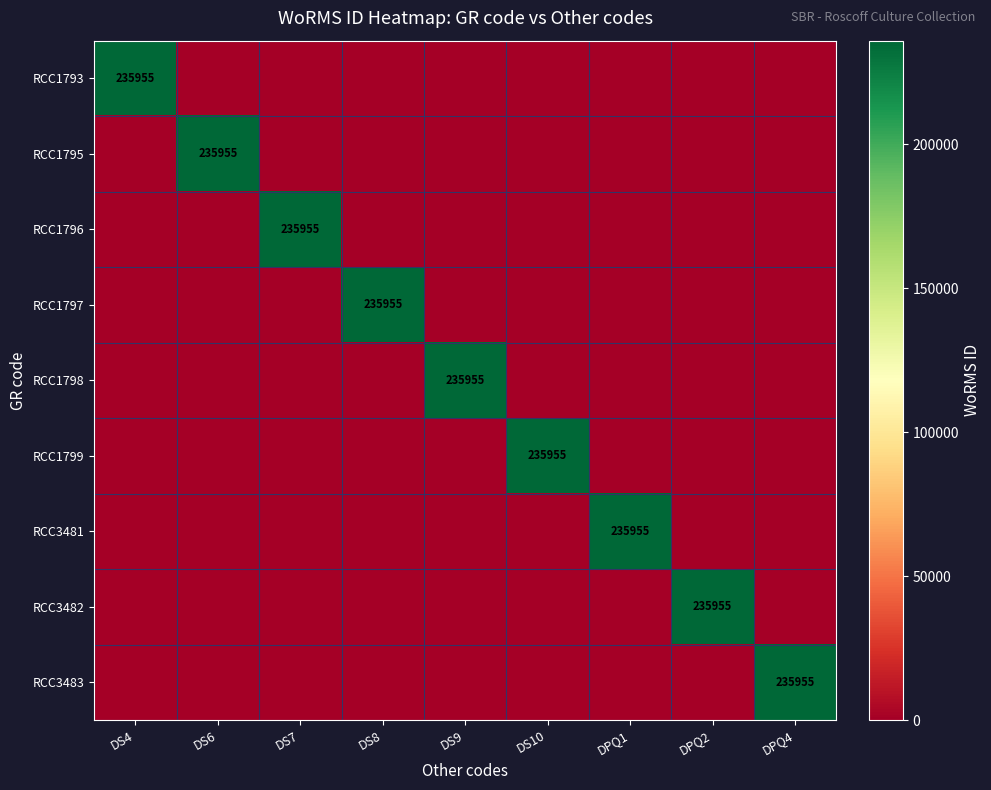

Is it true that RCC1799 equals 362240 at DS10?

False